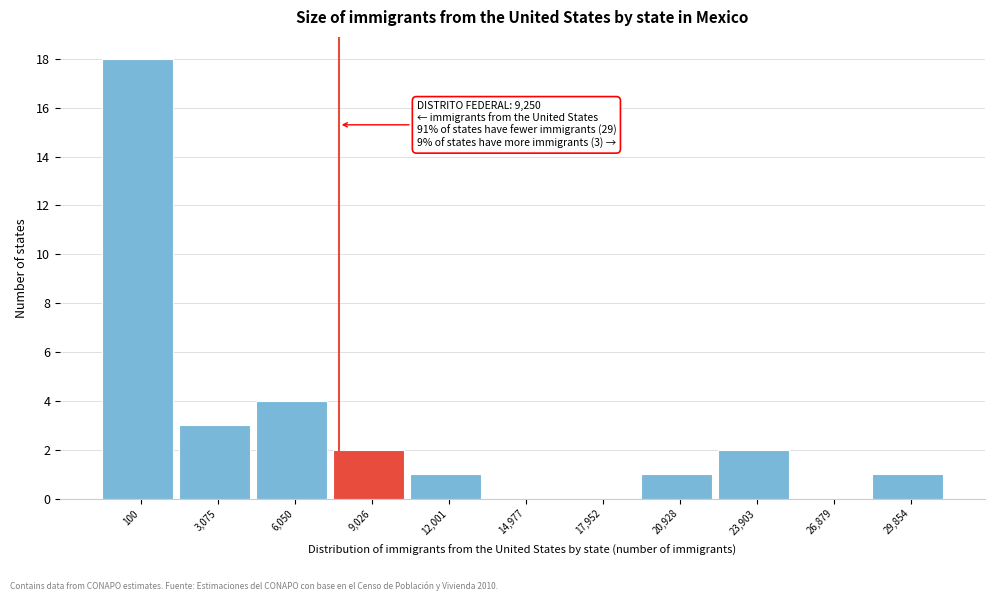

Reading left to right, transcribe all the data shown in this chart.

100=18	3,075=3	6,050=4	9,026=2	12,001=1	14,977=0	17,952=0	20,928=1	23,903=2	26,879=0	29,854=1